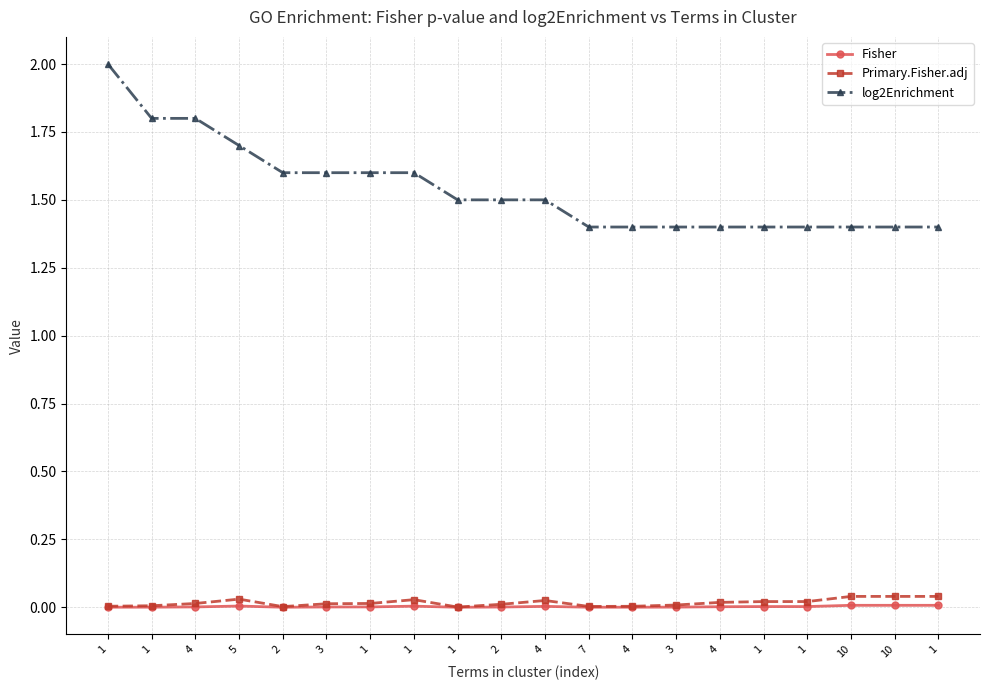

True or false: Primary.Fisher.adj and Fisher cross at least once.

False